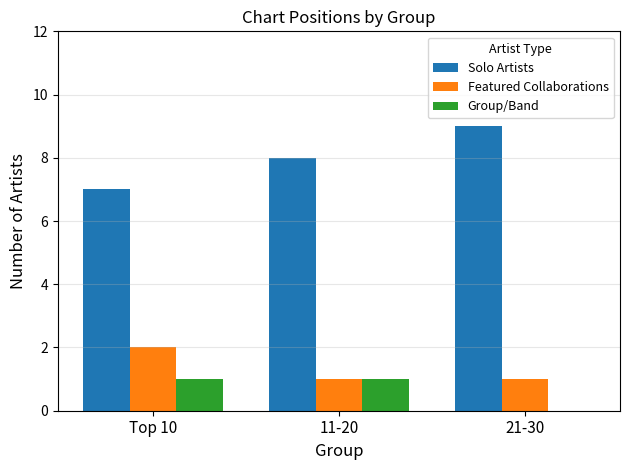

What is the total value across all series at Top 10?

10